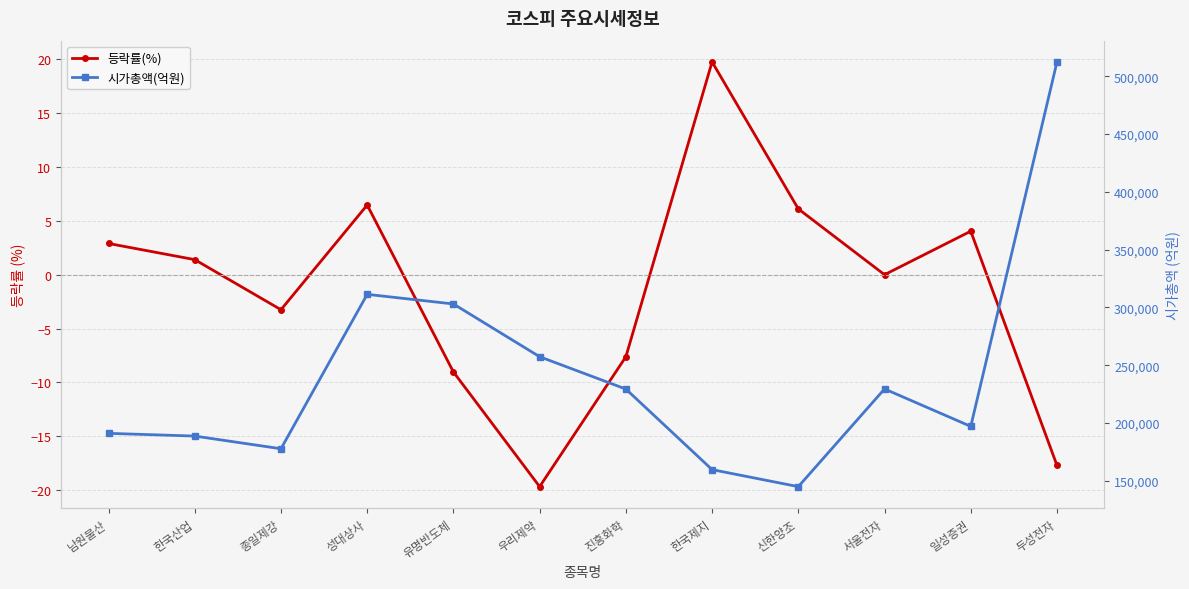

What is the greatest value displayed?

512514.0